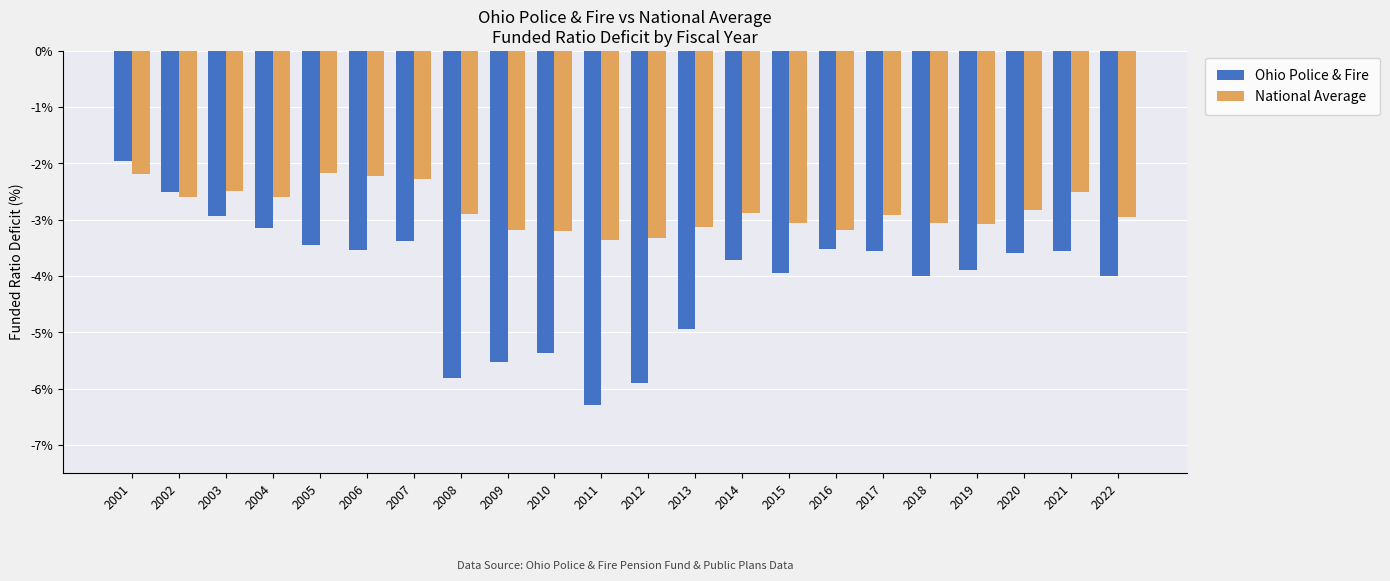

How many values in the Ohio Police & Fire series exceed -3?

3